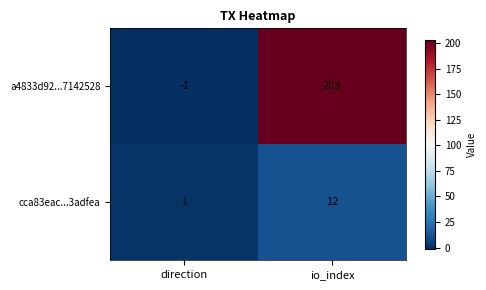

At which category is the sum across all series the highest?

io_index